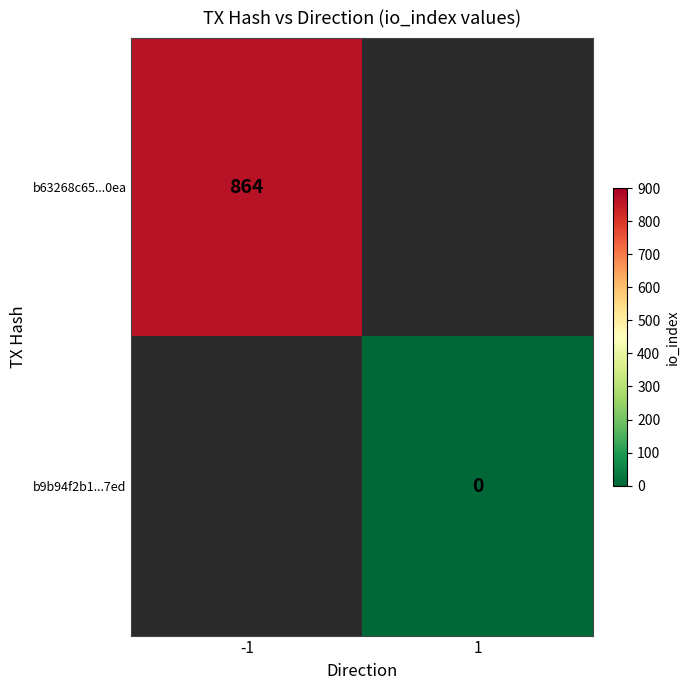

Which label corresponds to the smallest value in the chart?

1